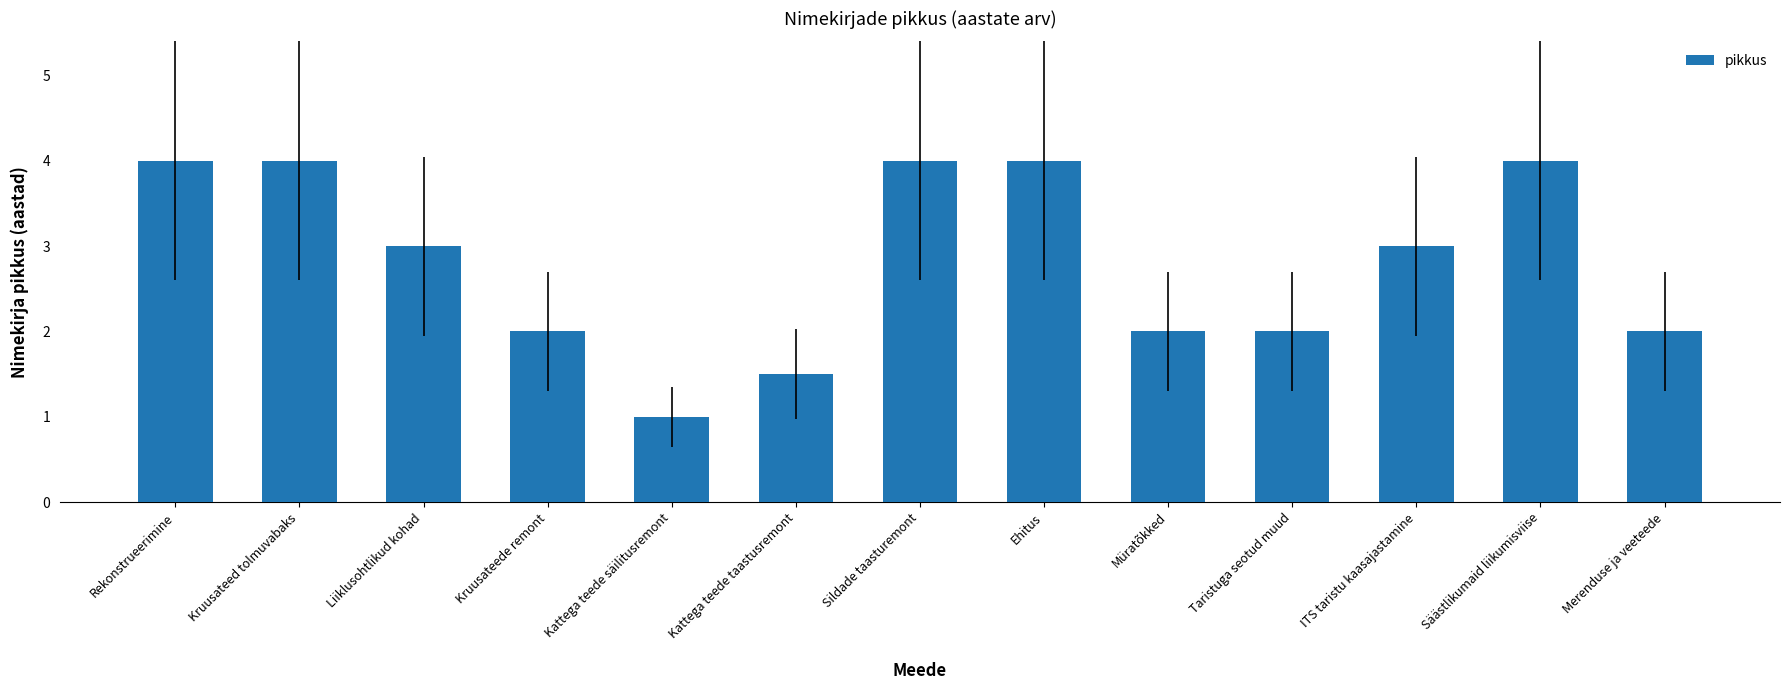

Count the number of data series in this chart.

1